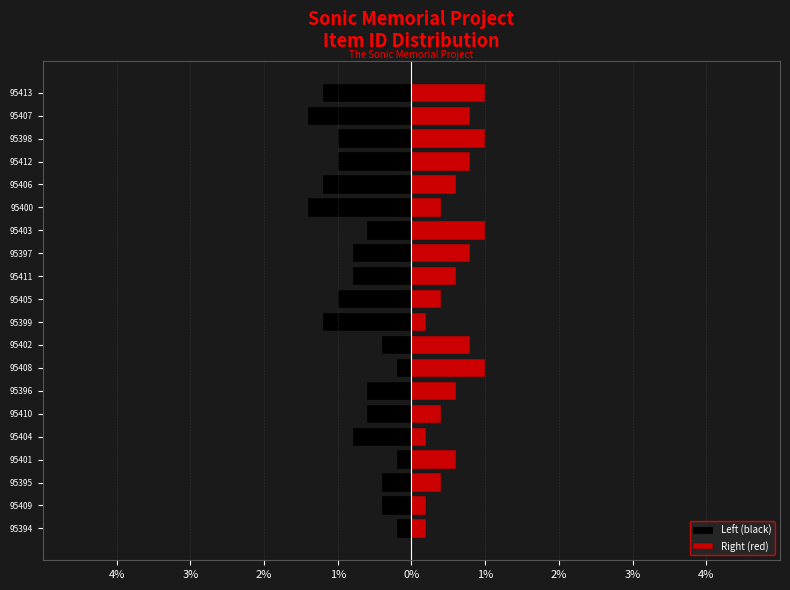

Count the Left (black) values in the range -1 to 0.

15